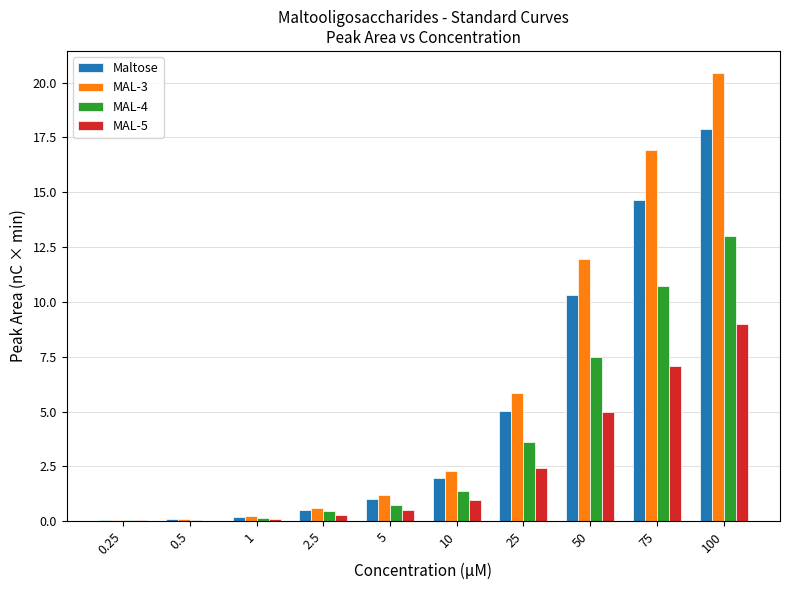

True or false: MAL-3 has a value of 8.6 at 25.

False